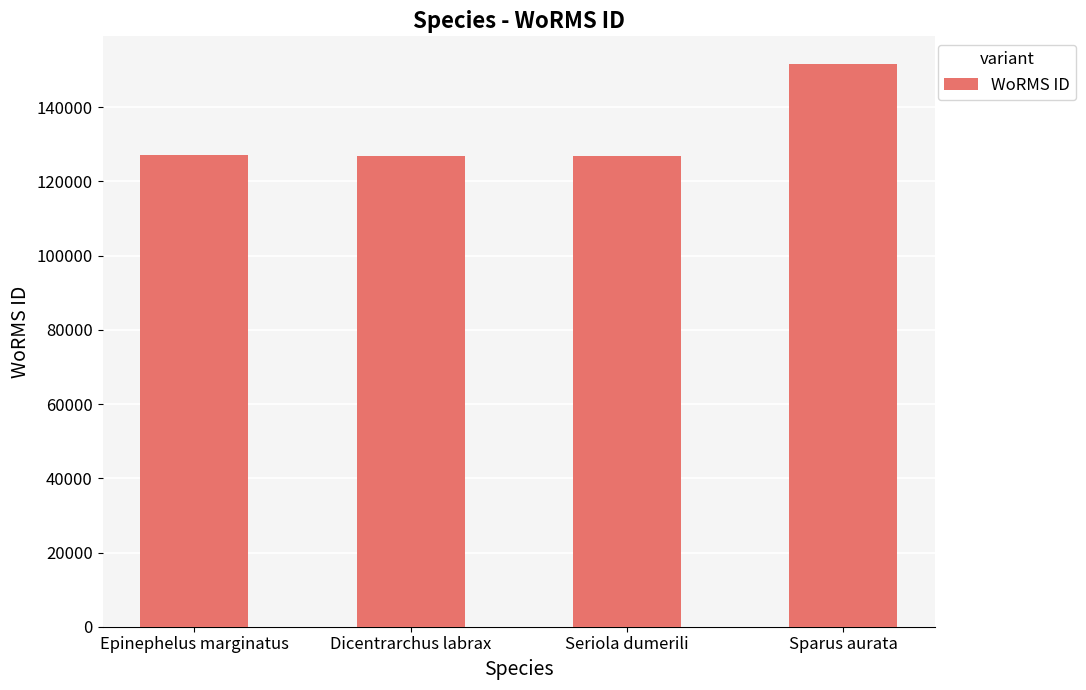

True or false: the data shows 201893 at Epinephelus marginatus.

False